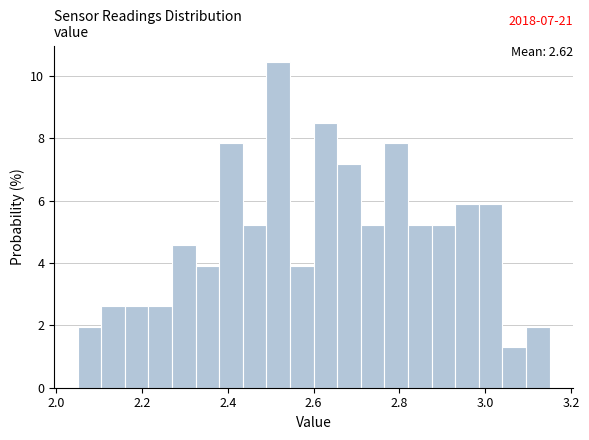

Around what value on the x-axis is the tallest bar? Give the approximate position of its centre, as read against the axis.

2.52